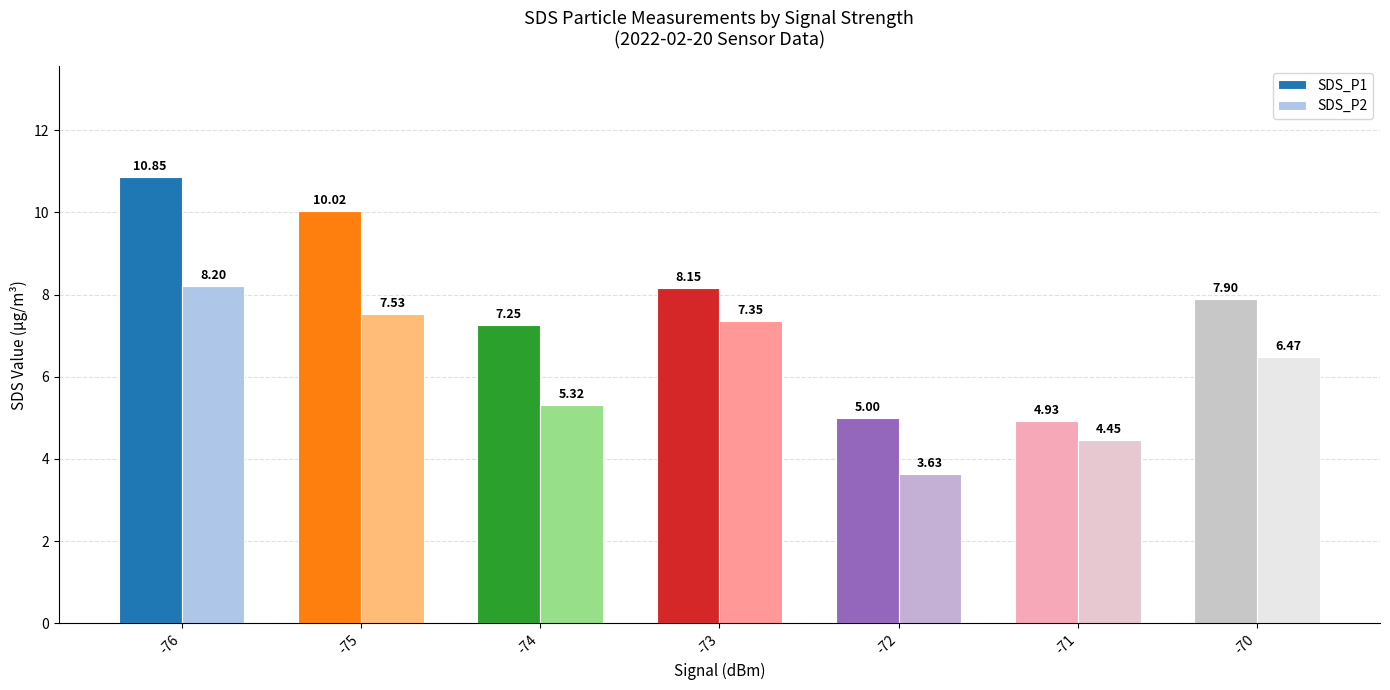

Is it true that SDS_P1 equals 10.8 at -76?

True